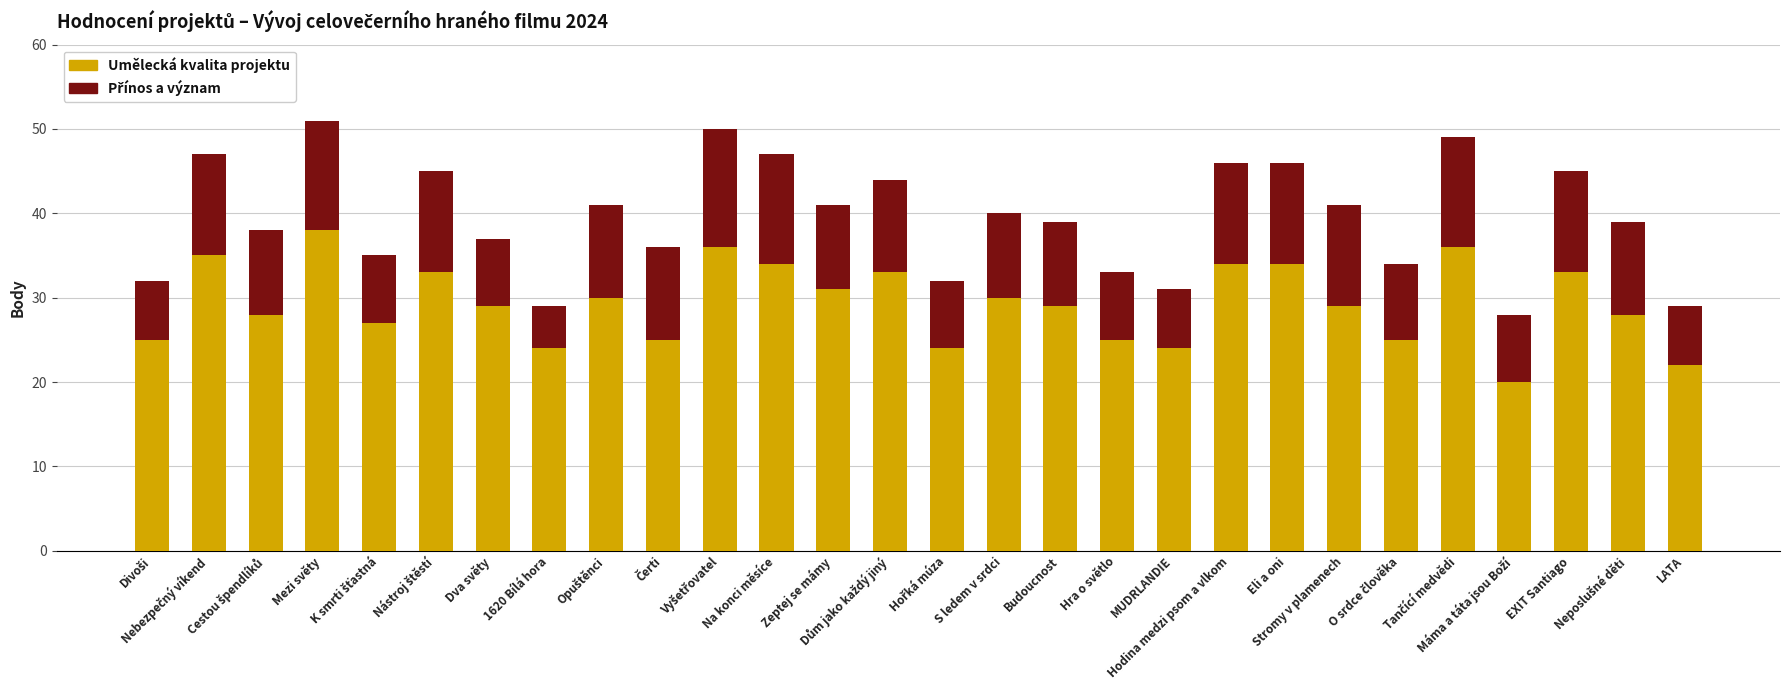

What is the highest value of the Umělecká kvalita projektu series?

38